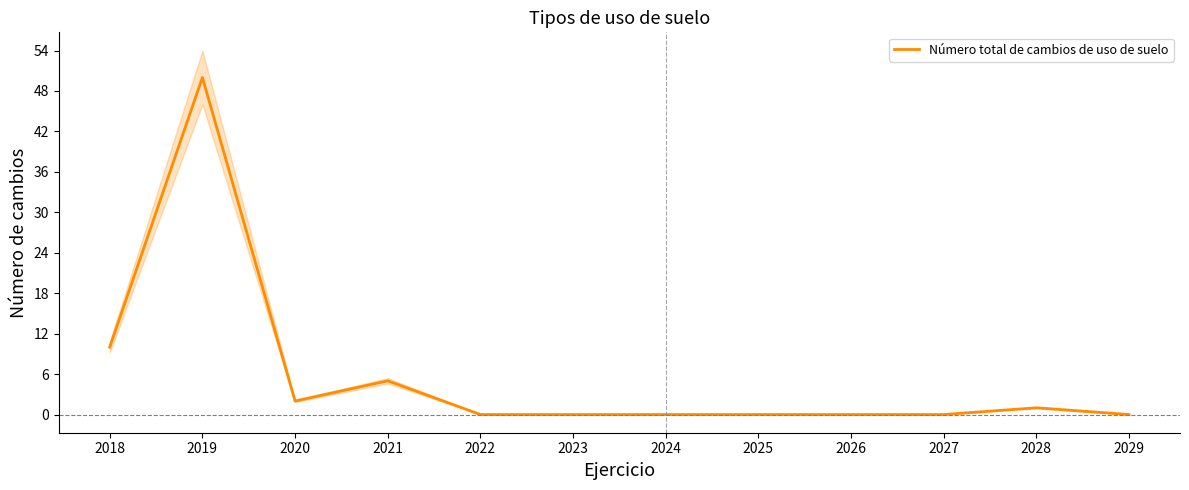

How many values are above zero?

5